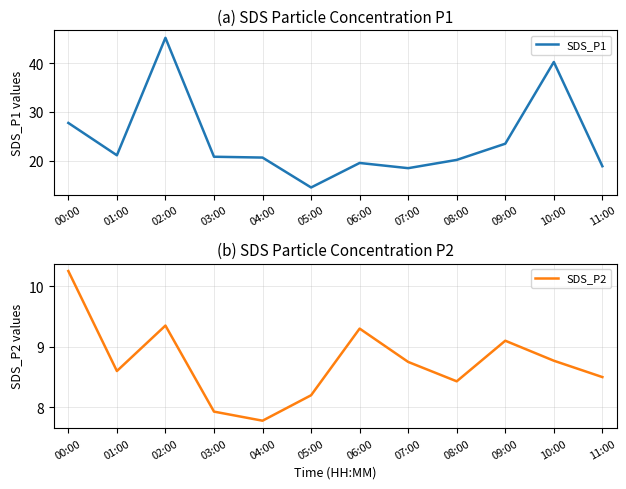

Rank the series by their average value, from highest to lowest.

SDS_P1, SDS_P2